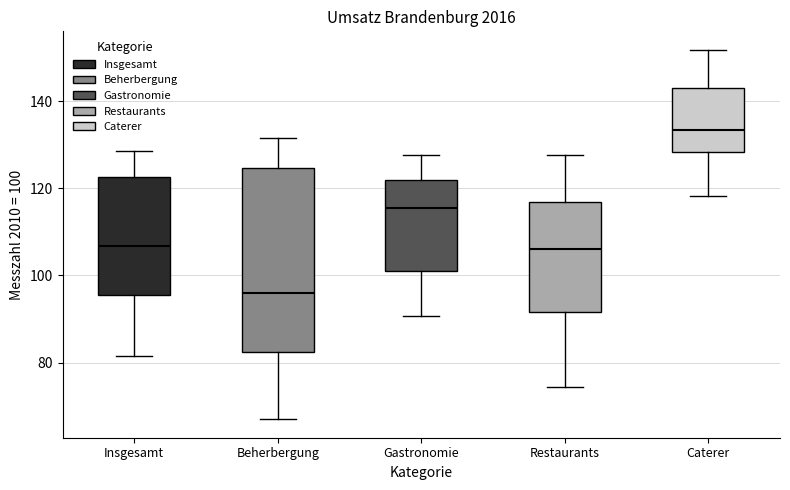

Which box is the tallest, from its lower edge to its upper edge?

Beherbergung